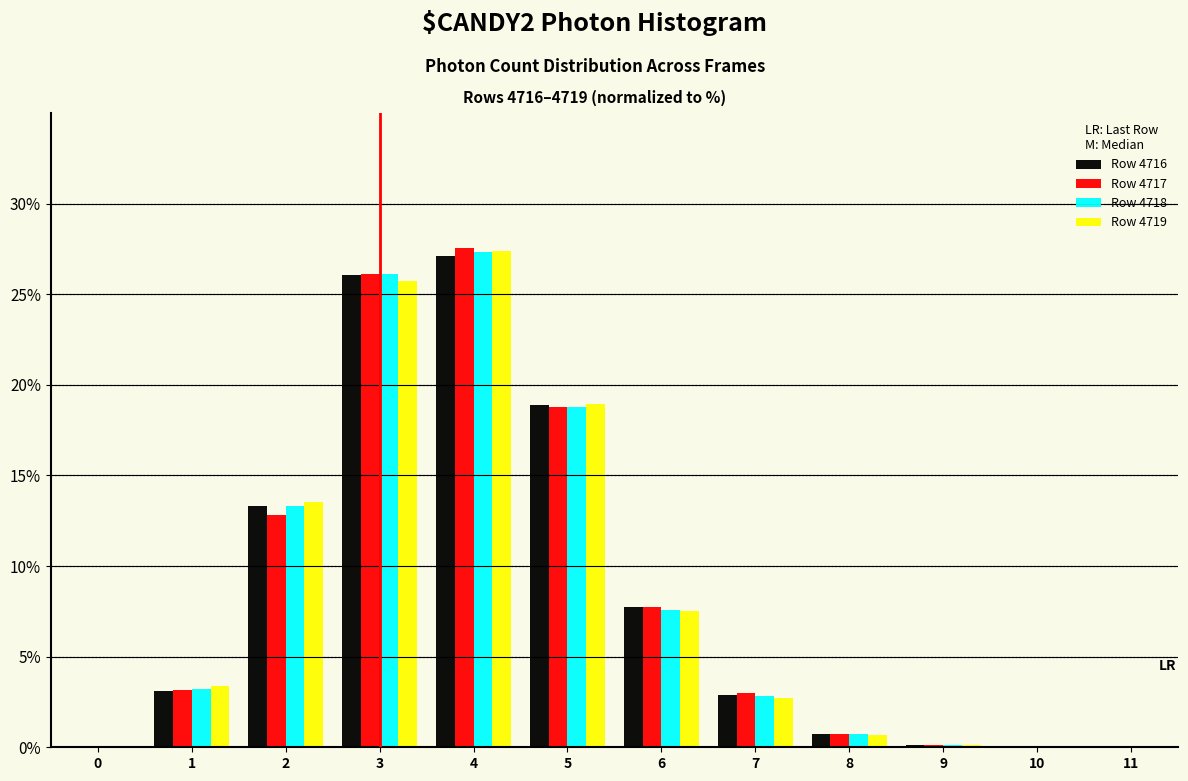

At which category does the chart reach its peak across all series?

4